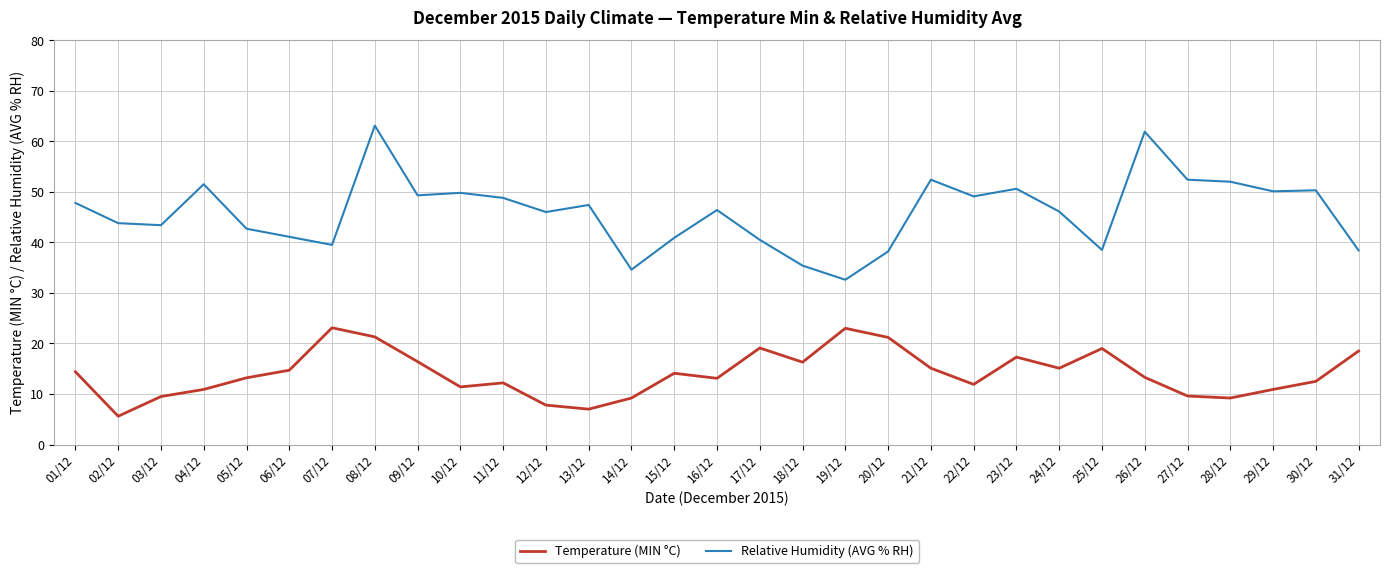

What is the greatest value displayed?

63.1